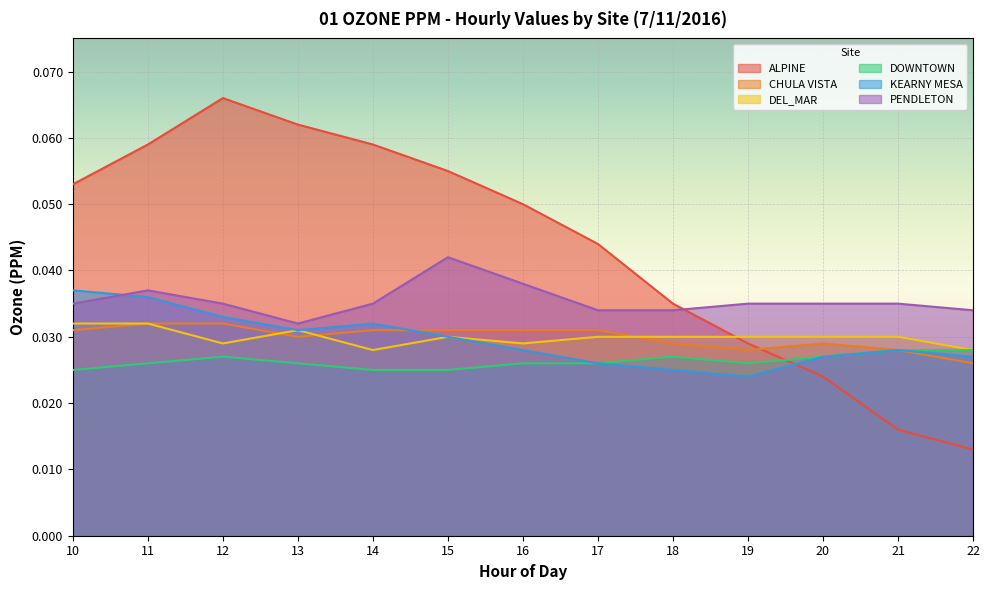

At how many categories does at least one series exceed 0?

13